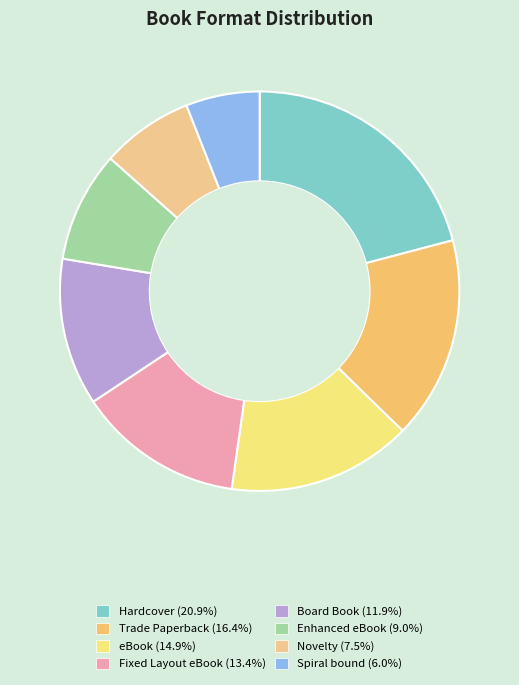

To the nearest percent, what portion does Board Book represent?

12%